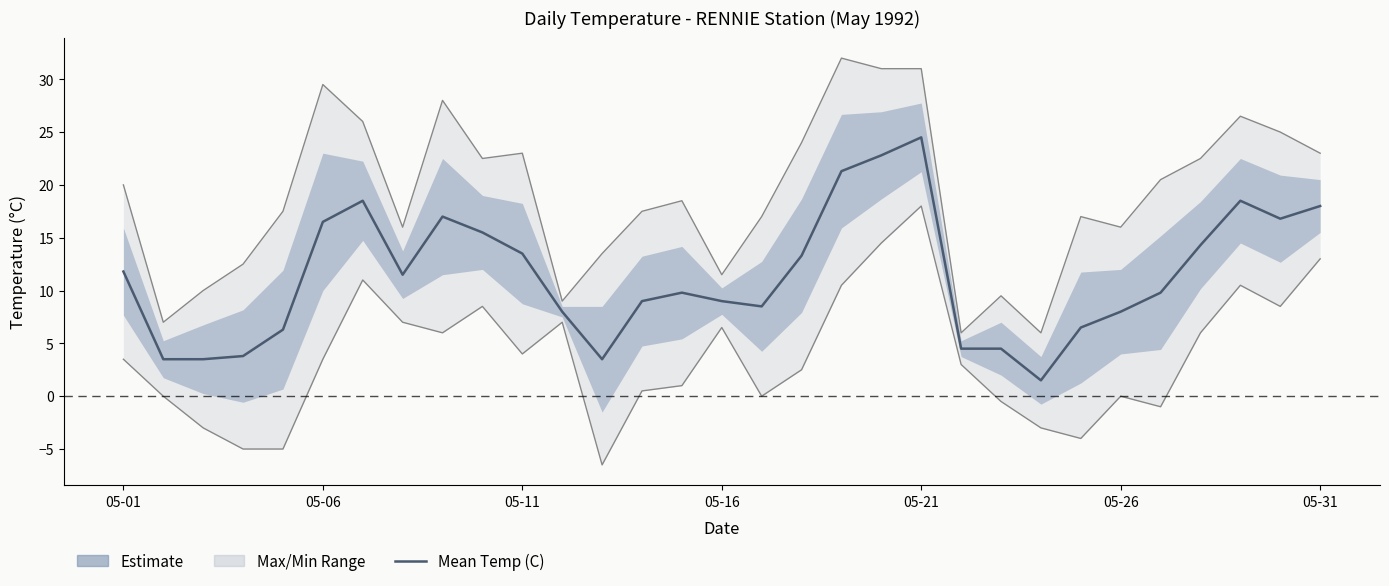

Which has a higher value, 14 or 05-21?

14